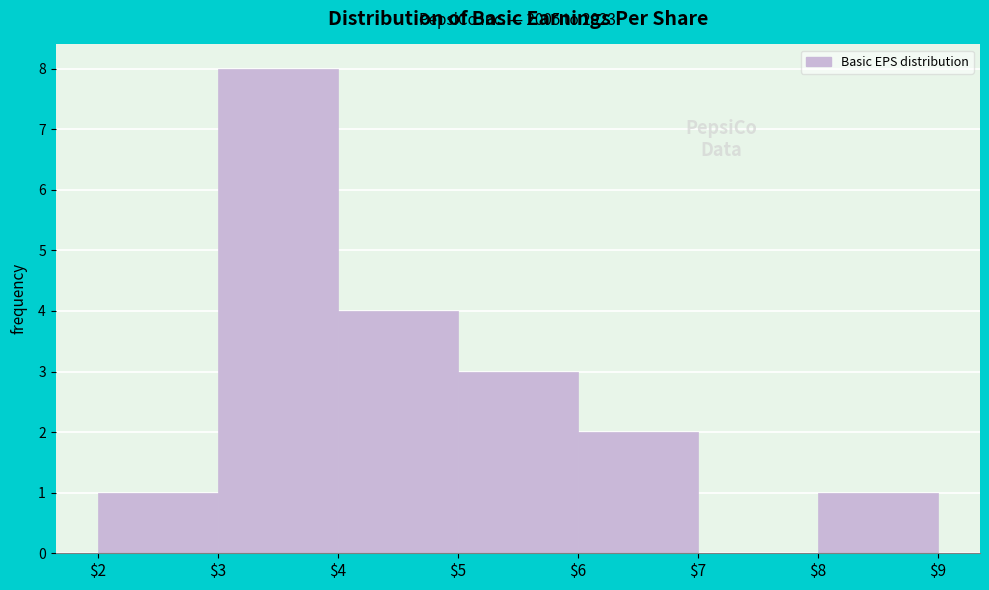

Over which range of the x-axis is the bar tallest?

$3 to $4